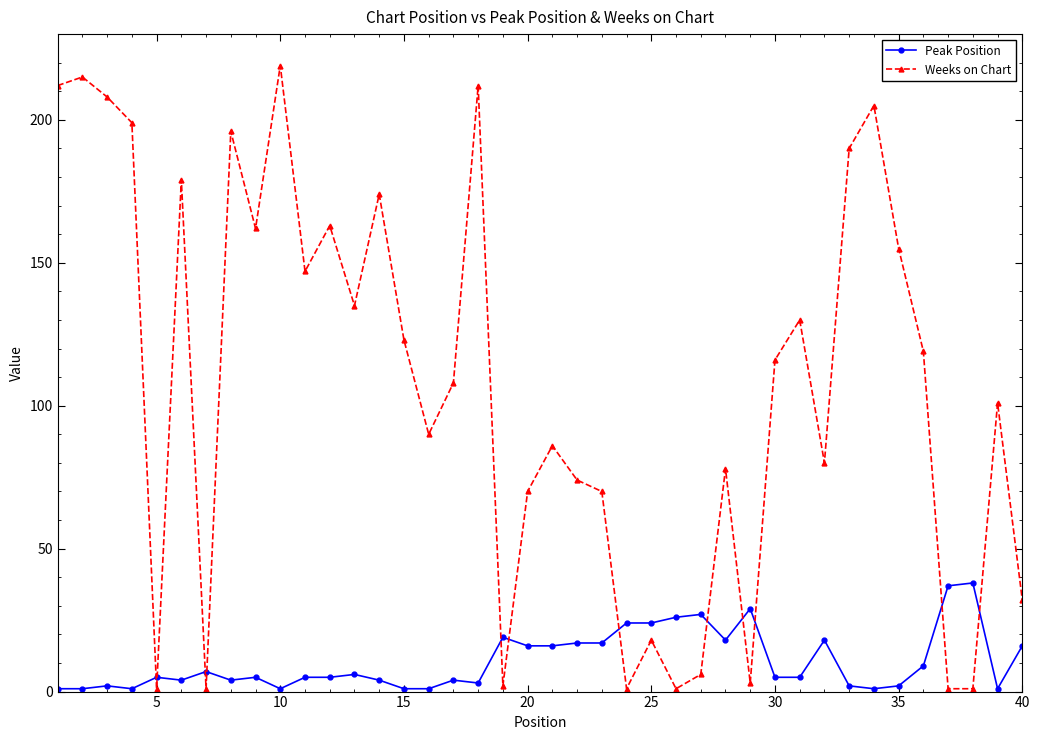

List the series in order of their overall mean, lowest first.

Peak Position, Weeks on Chart